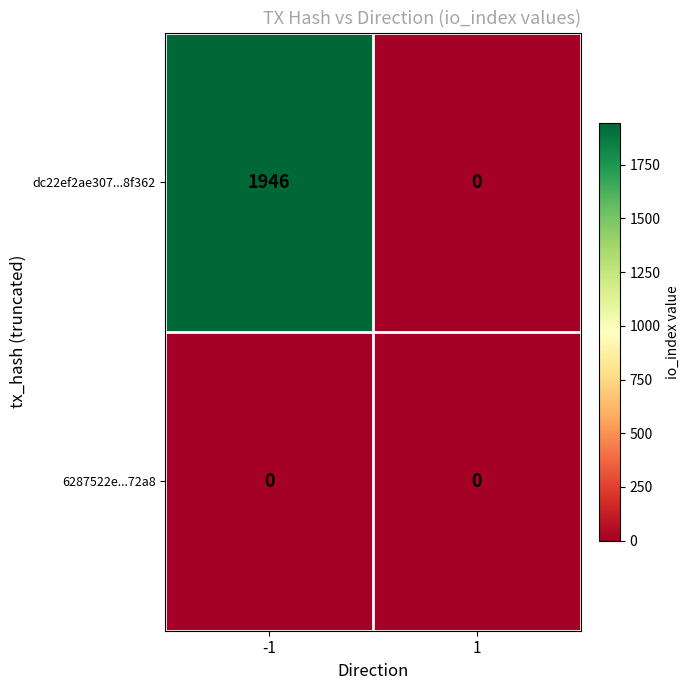

Is the value of dc22ef2ae307...8f362 at -1 greater than the value of 6287522e...72a8 at 1?

Yes